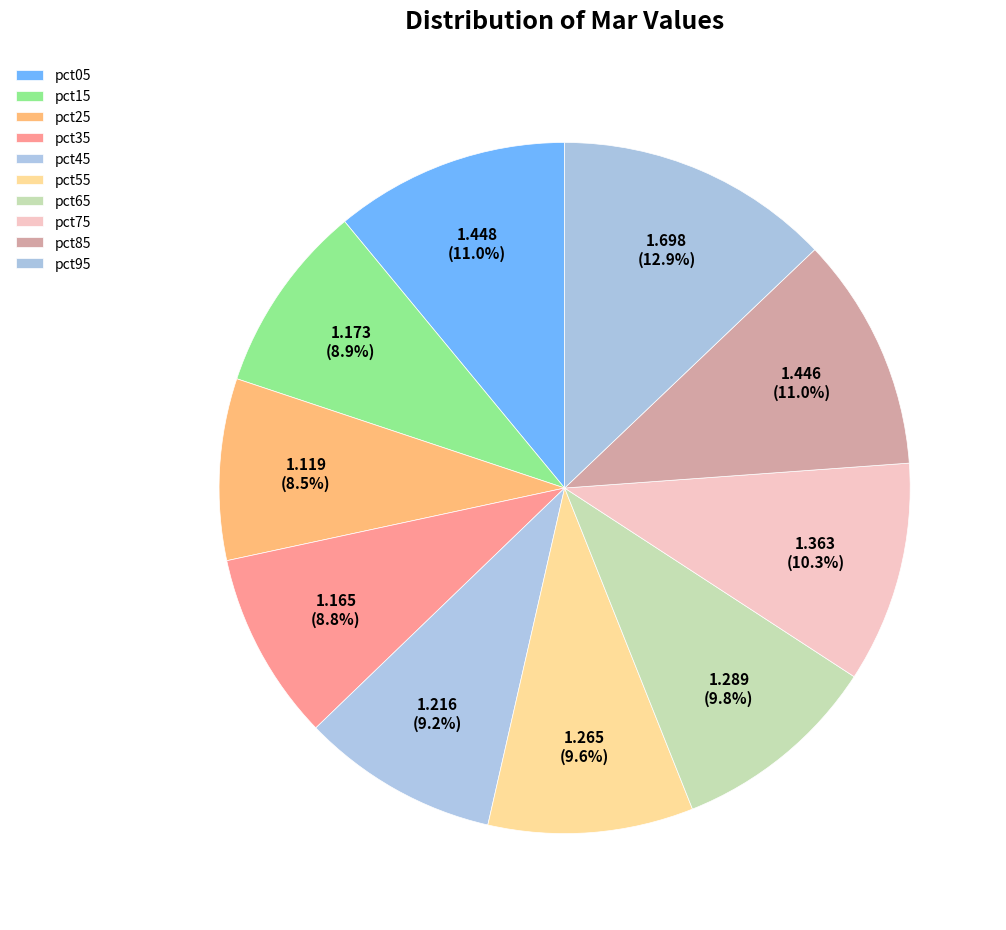

How many slices are in this pie chart?

10